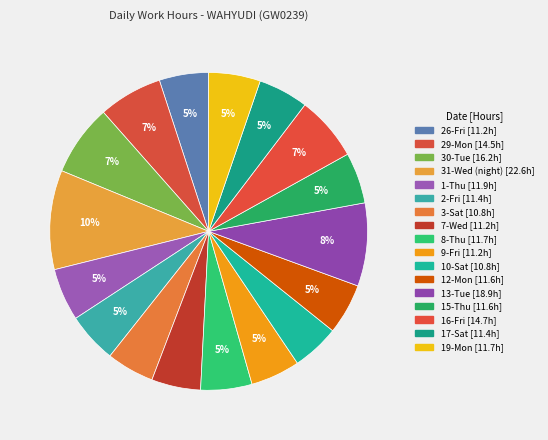

To the nearest percent, what is the average slice percentage?

6%